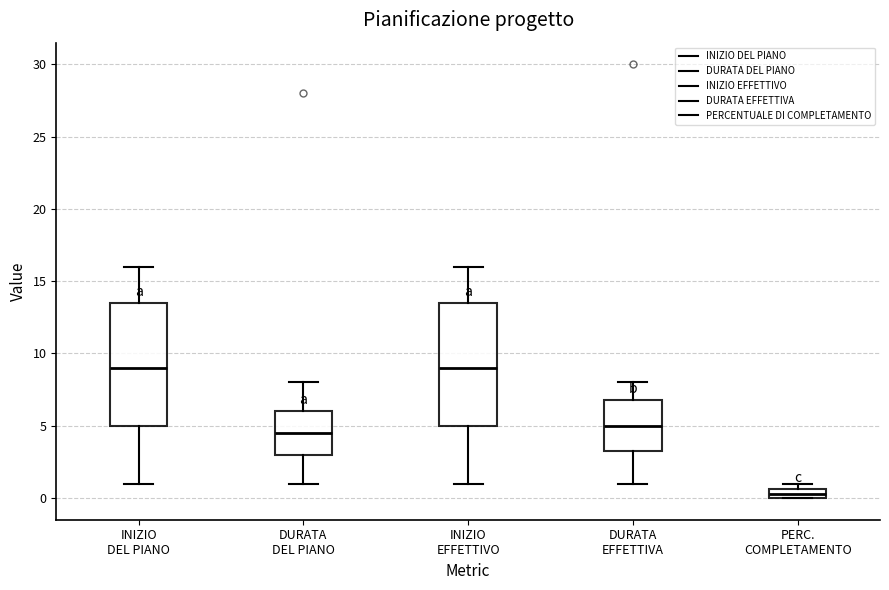

Where does the lower whisker of the box for DURATA DEL PIANO end on the y-axis? The values are not printed on the chart, so give them approximately, as read against the axis.

1.0